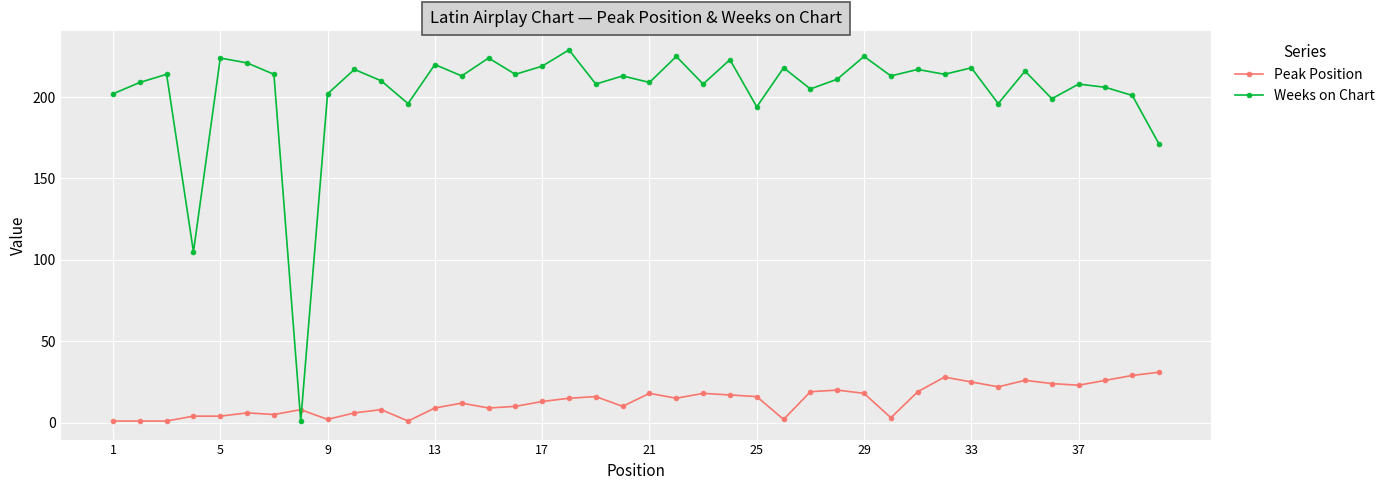

Which series has the largest total across all categories?

Weeks on Chart